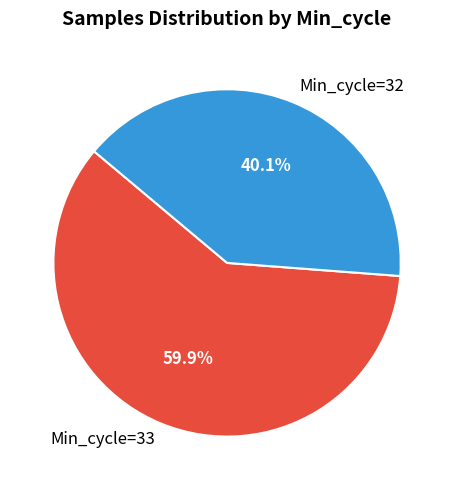

Approximately how many times larger is the value at Min_cycle=32 compared to Min_cycle=33?

0.7